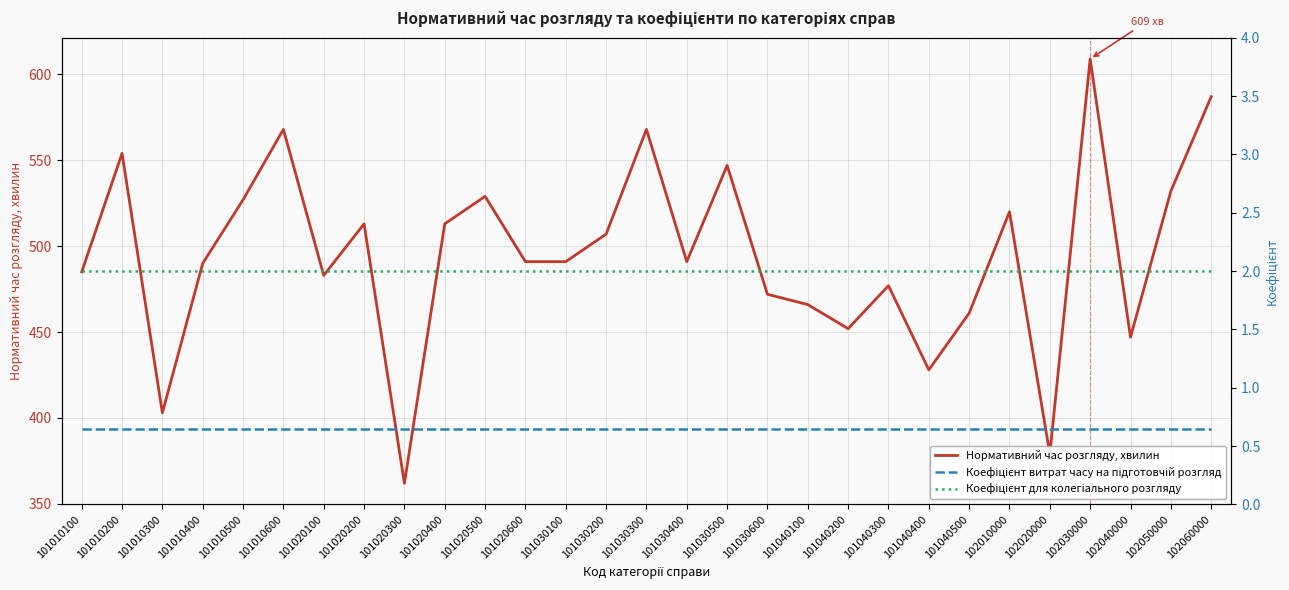

What is the value of the Коефіцієнт витрат часу на підготовчій розгляд point at the 2nd from the left?

0.7